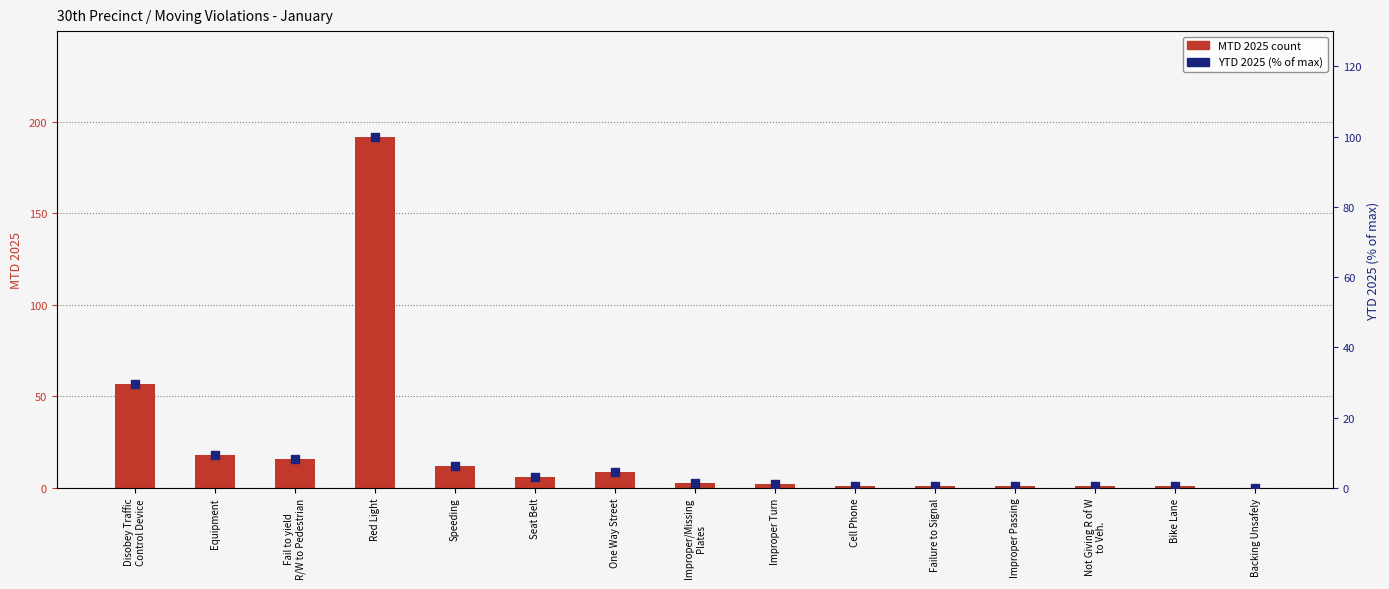

What are all the series names shown in the legend?

MTD 2025, YTD 2025 (% of max)